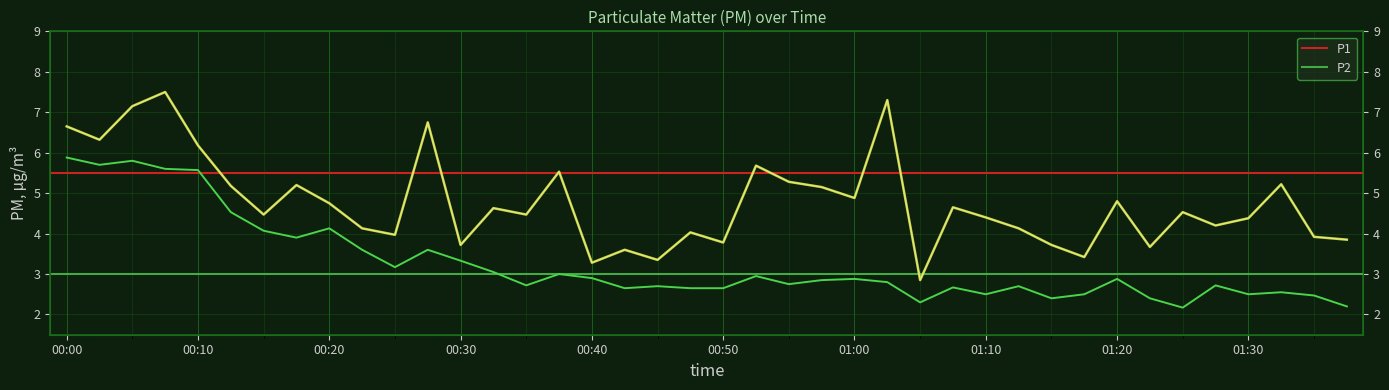

What is the minimum value shown in the chart?

2.2